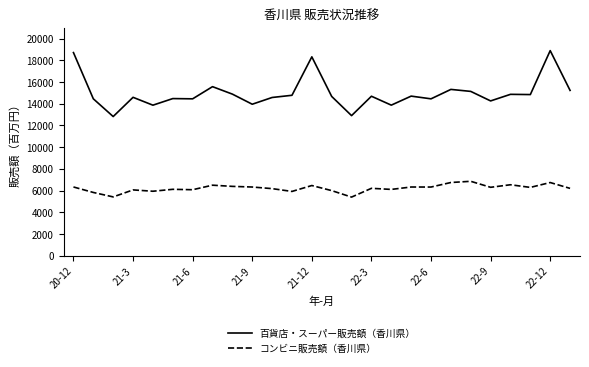

What is the difference between the maximum and minimum values in the 百貨店・スーパー販売額（香川県） series?

6074.3